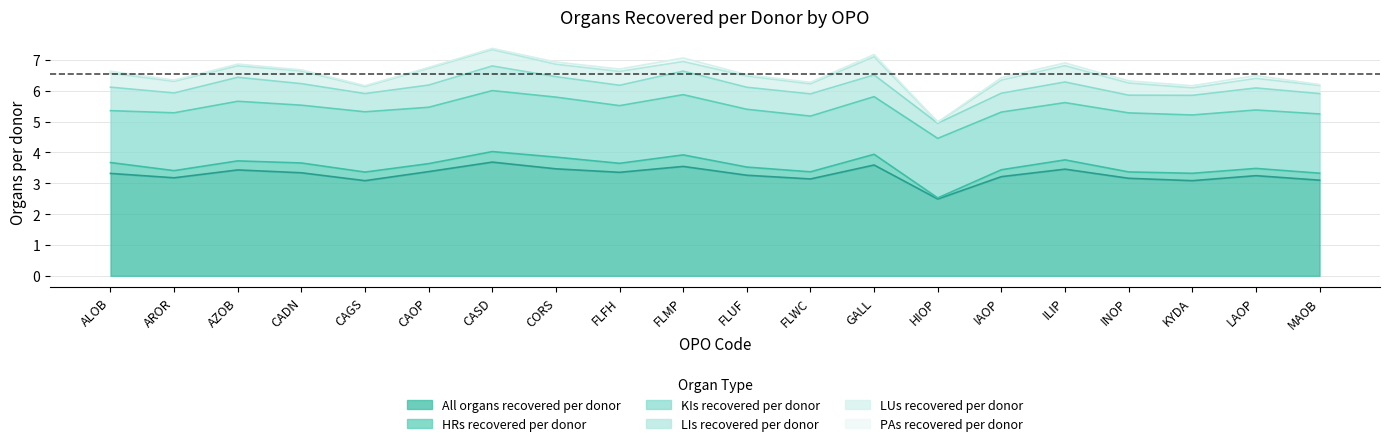

True or false: LIs recovered per donor and KIs recovered per donor cross at least once.

False